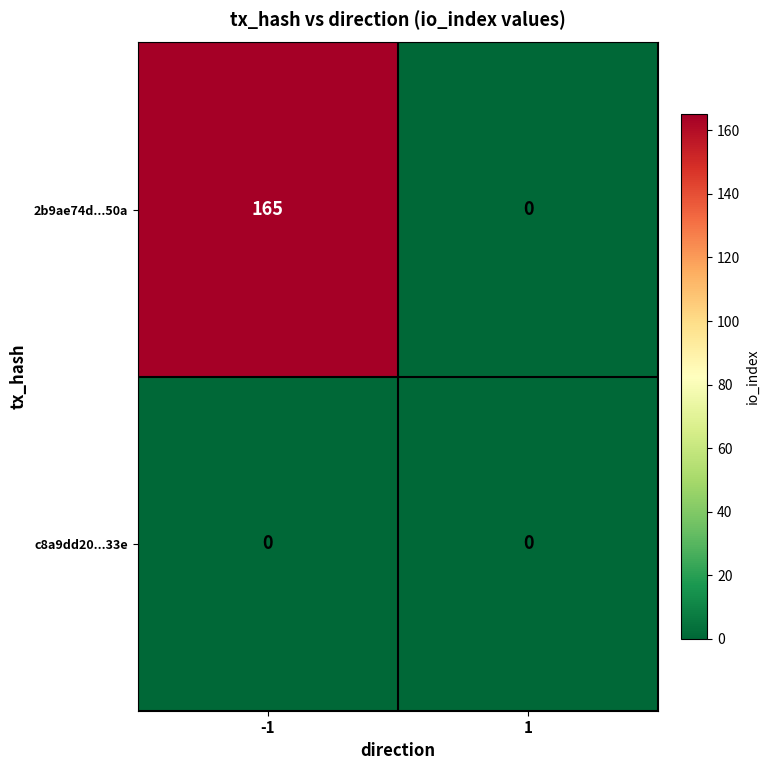

What is the difference between the maximum and minimum values in the 2b9ae74d...50a series?

165